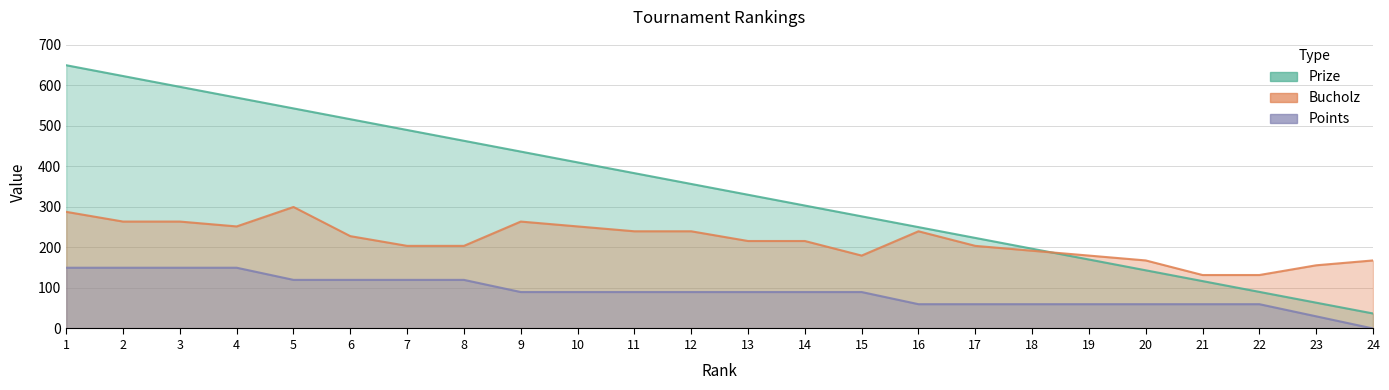

What is the difference between the highest and lowest values at 5?

423.4